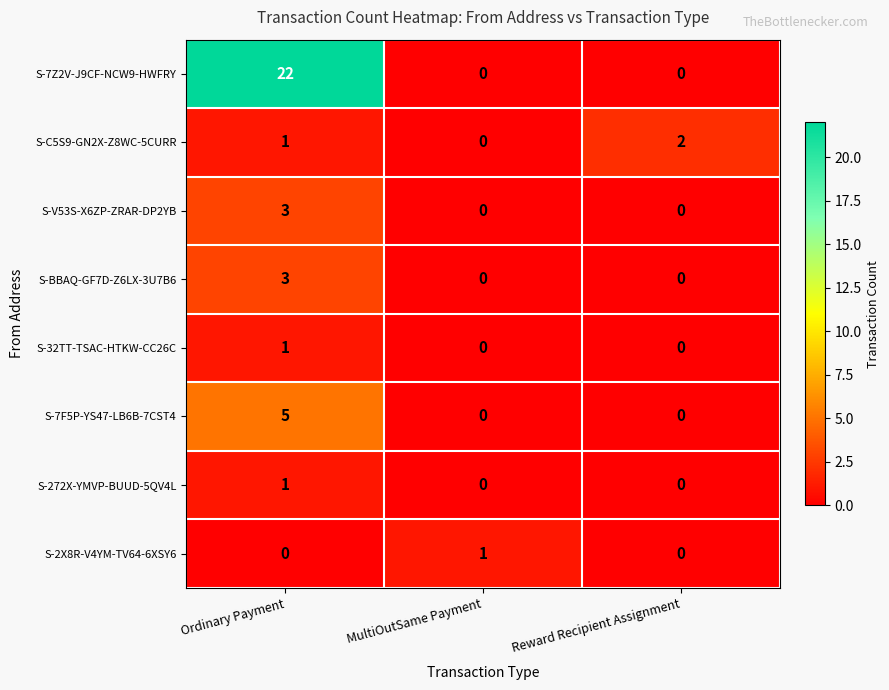

True or false: S-7Z2V-J9CF-NCW9-HWFRY has a value of 0 at MultiOutSame Payment.

True